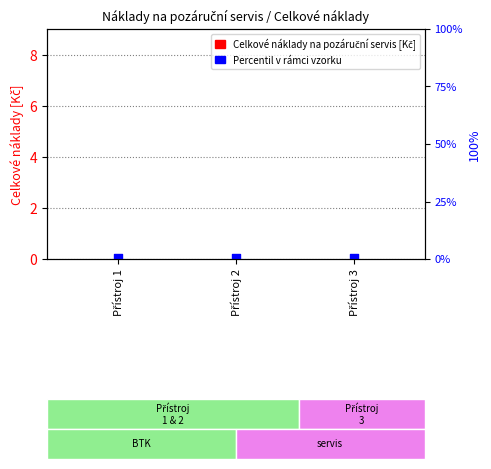

Which series contains the lowest Y value?

Celkové náklady na pozáruční servis